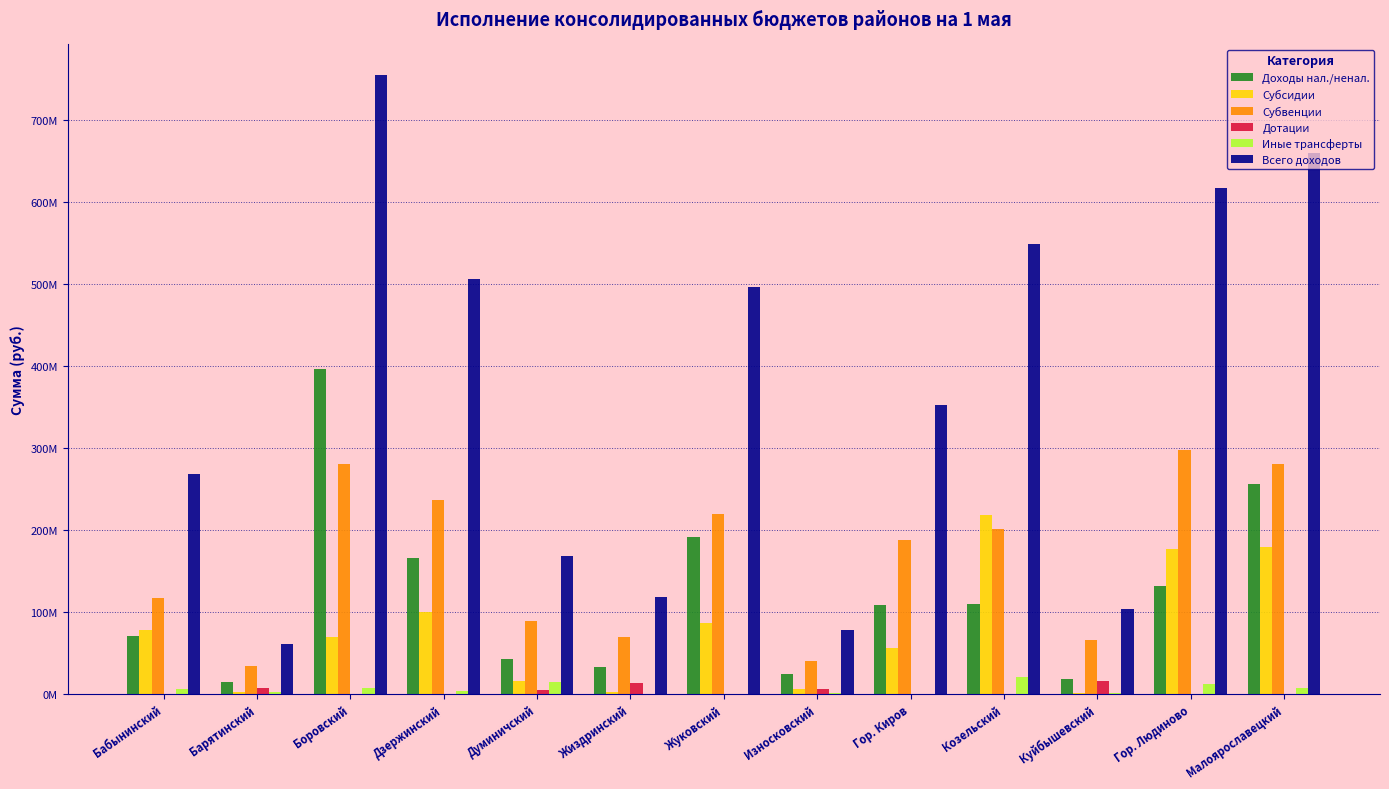

Does the chart contain stacked bars?

No